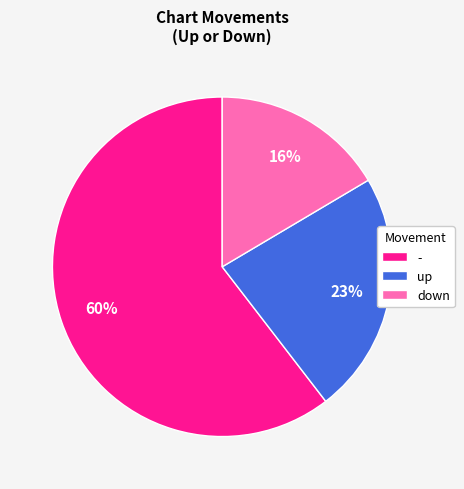

To the nearest percent, what is the difference between the largest and smallest slice percentages?

44%